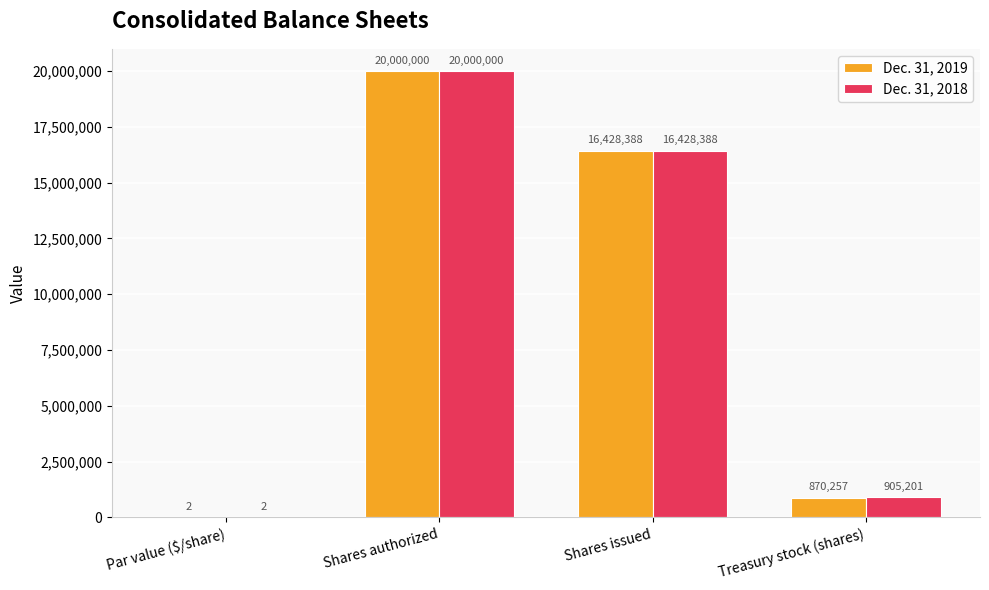

What is the sum of the Dec. 31, 2019 values at Shares issued and Treasury stock (shares)?

17298645